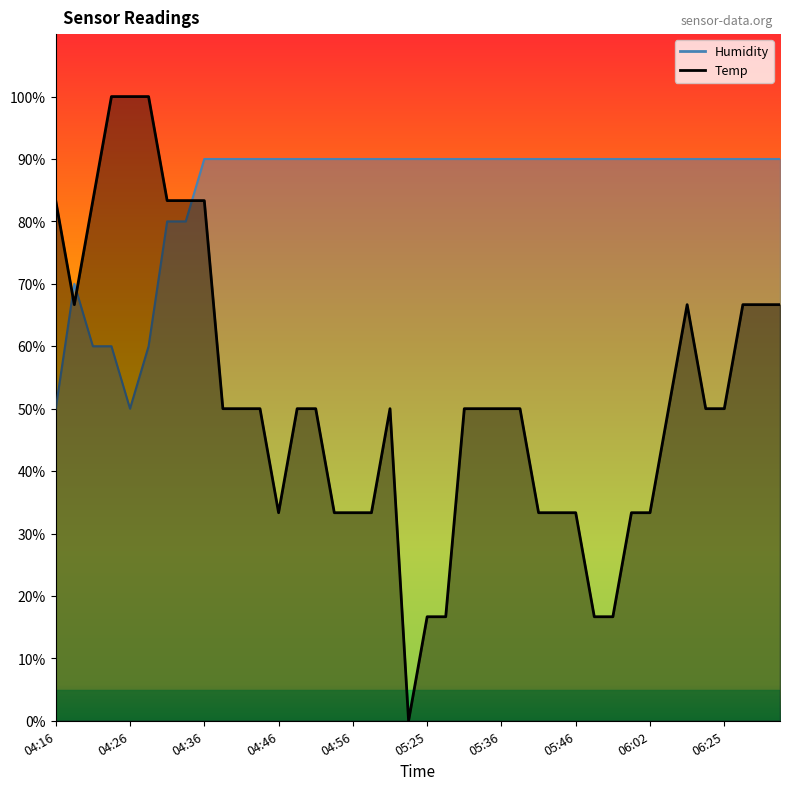

Is the value of Humidity at 06:18 greater than the value of Temp at 05:46?

Yes